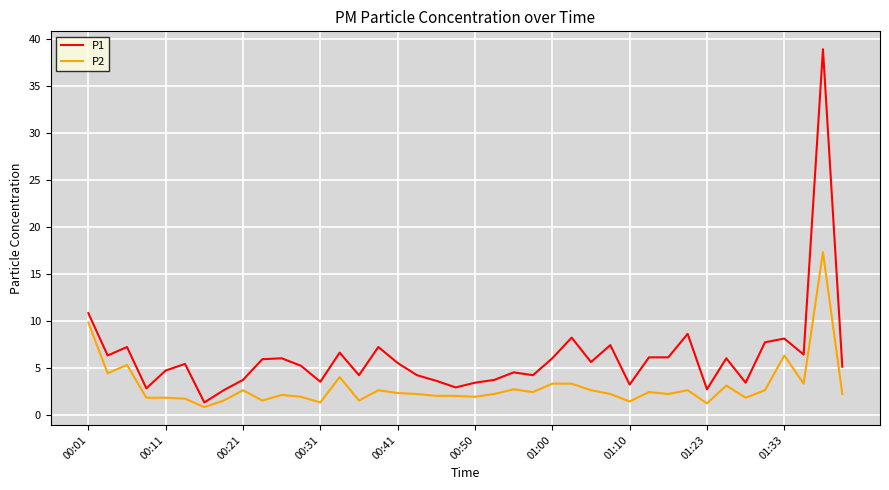

Which series has the widest spread of values?

P1